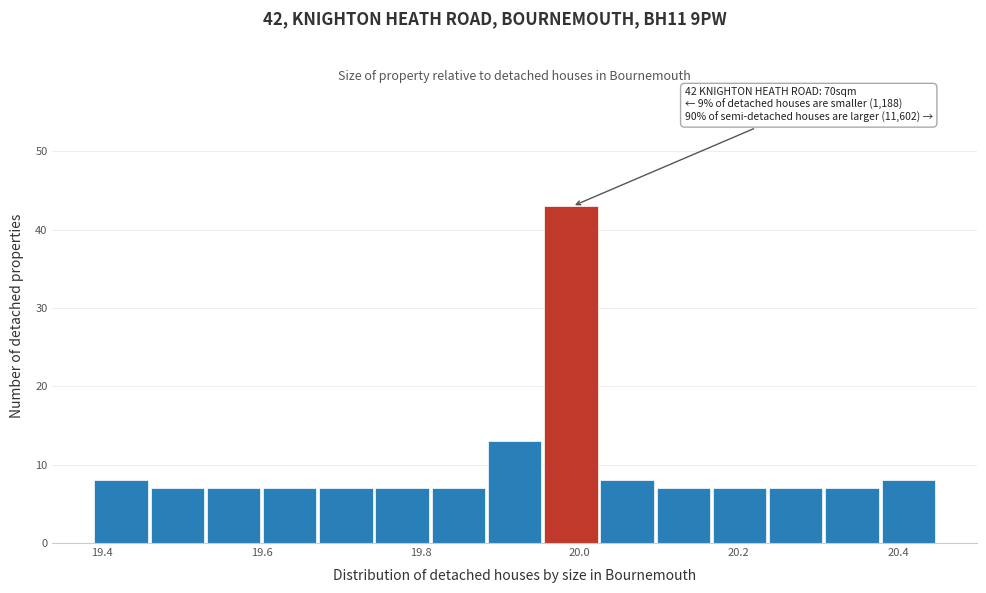

Read against the x-axis, roughly where is the centre of the tallest bar?

19.98